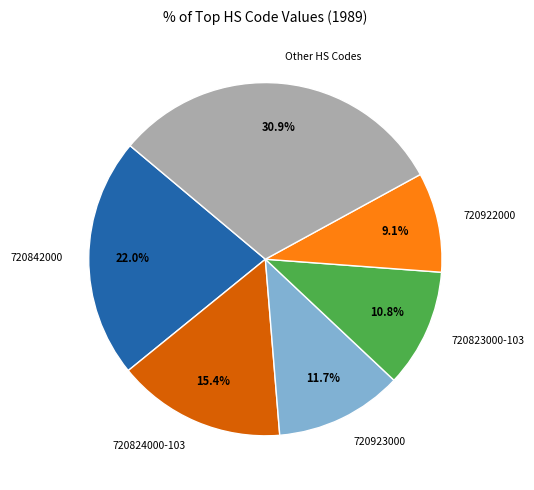

What percentage is the 720922000 slice, to the nearest percent?

9%